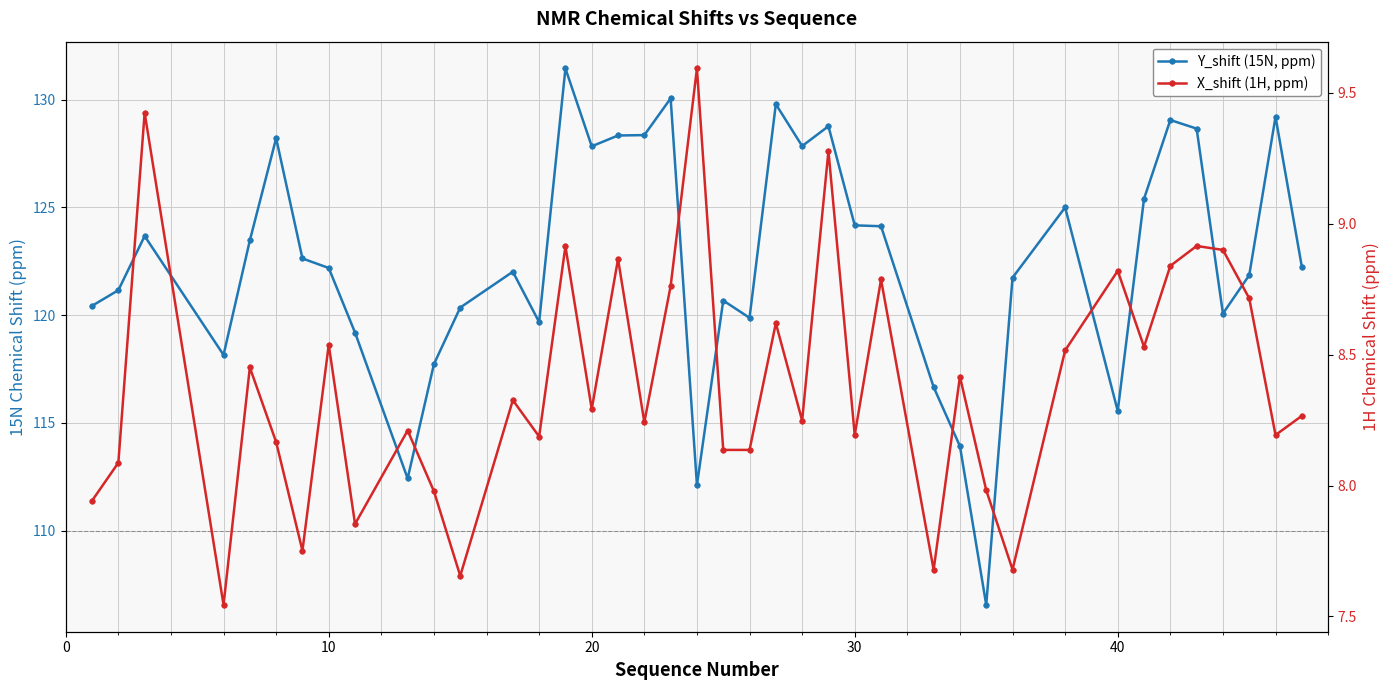

How many data points in Y_shift (15N, ppm) are less than 122?

18